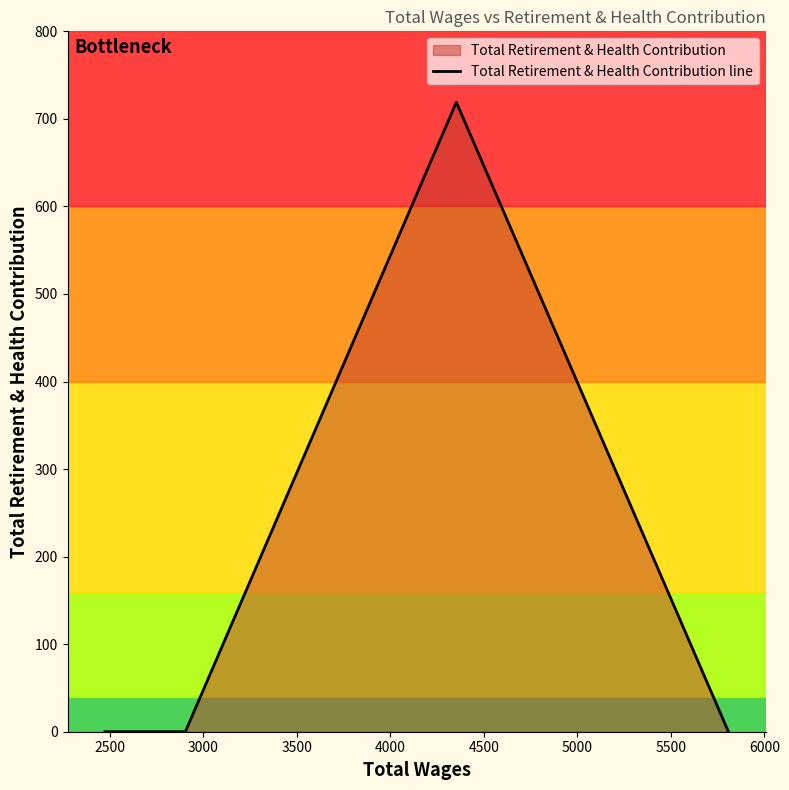

What is the greatest value displayed?

719